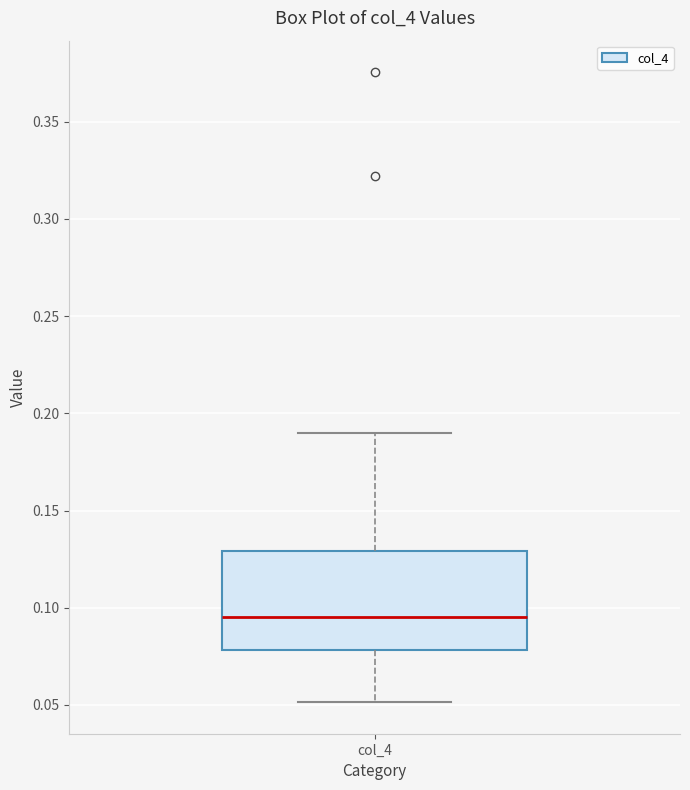

Read this box plot against the y-axis: the position of the median line, the range covered by the box, and the ends of both whiskers. The values are not printed on the chart, so give them approximately, as read against the axis.

median 0.095, box 0.080 to 0.130, whiskers 0.050 to 0.190